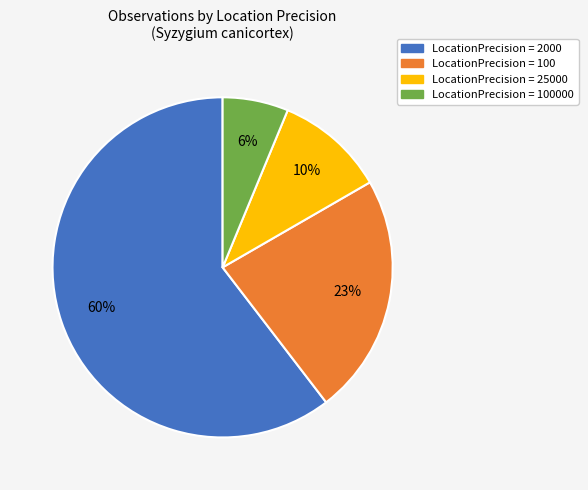

Does any single category account for the majority?

Yes